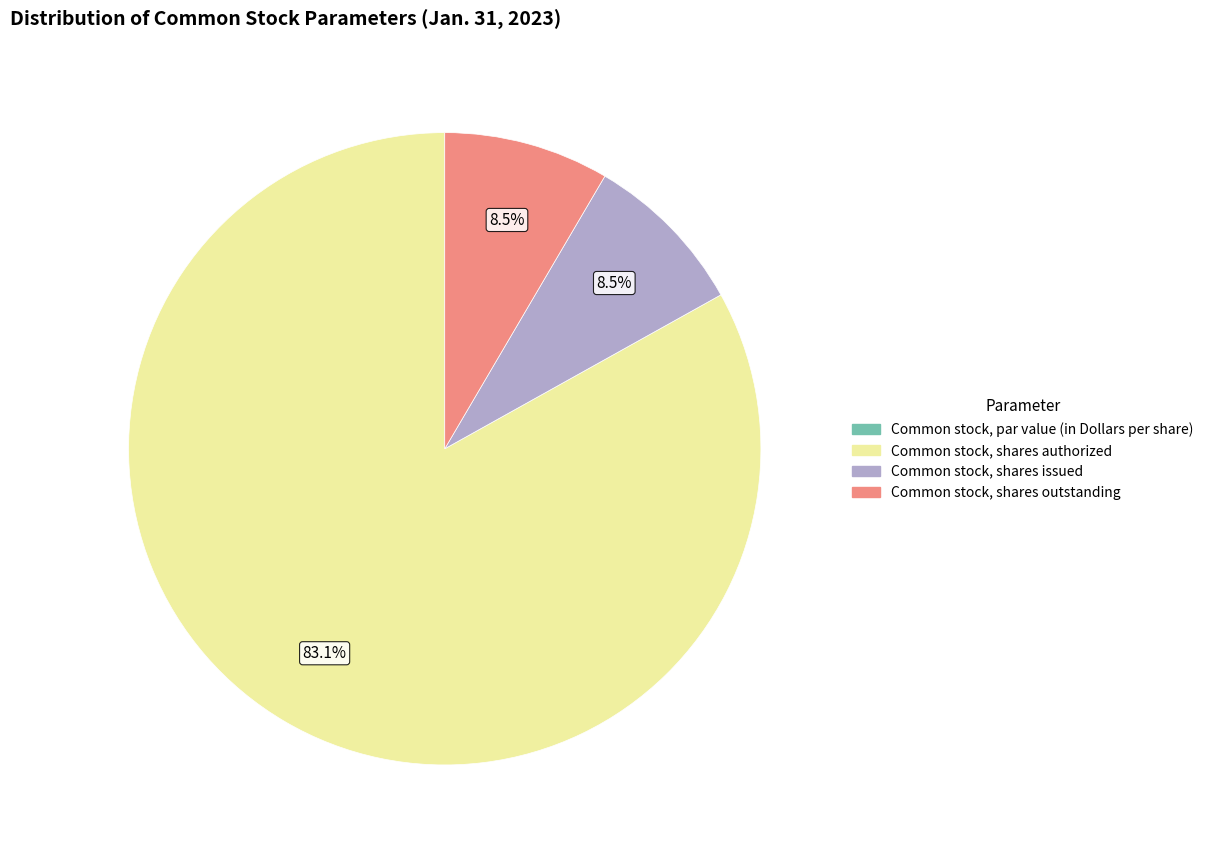

Which category has the biggest portion of the pie?

Common stock, shares authorized